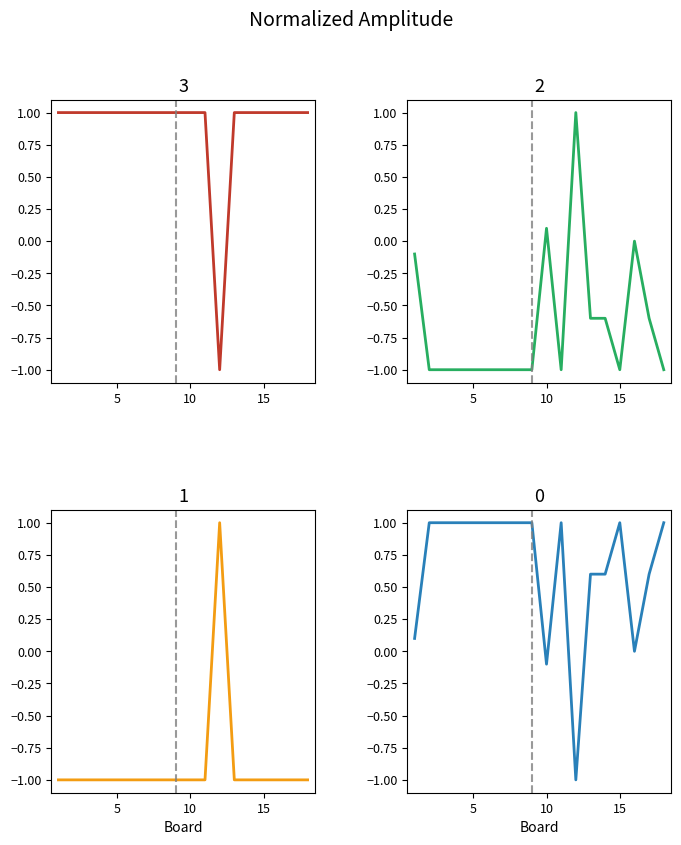

What is the difference between the maximum and minimum values in the Score 2 series?

2.0